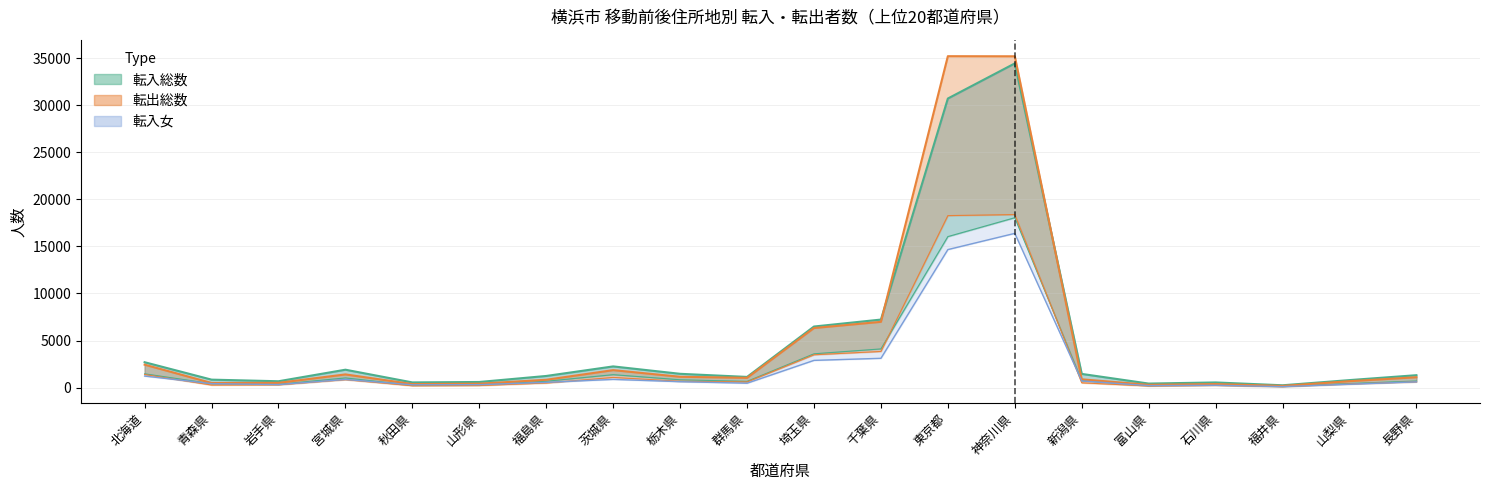

What is the highest value of the 転出総数 series?

35195